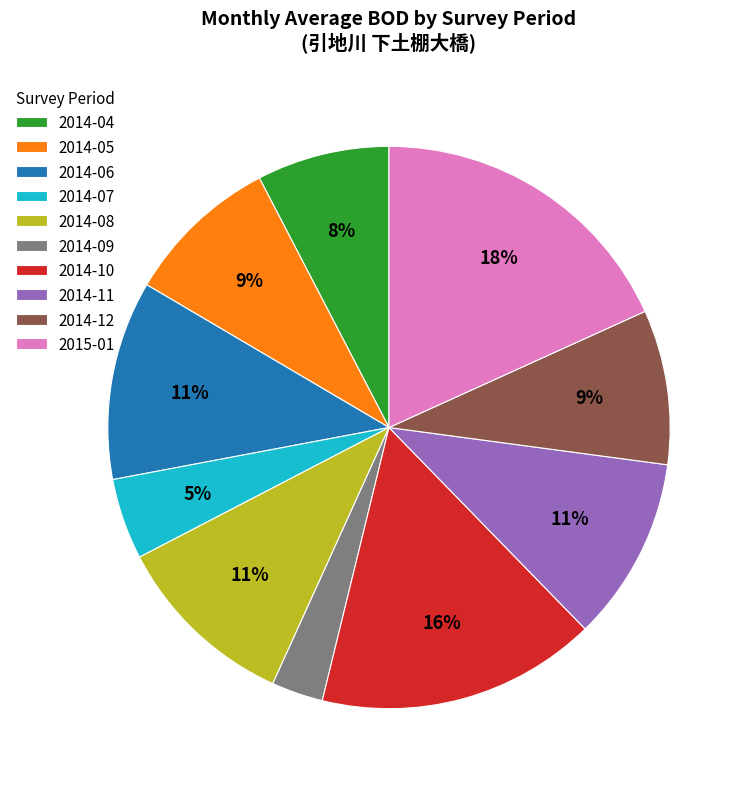

To the nearest percent, what is the average slice percentage?

10%